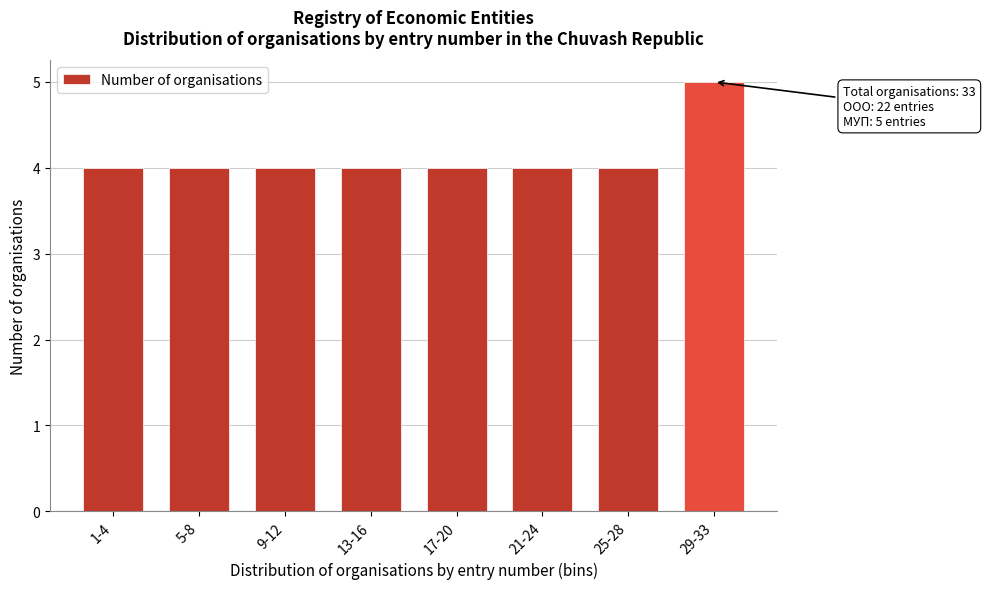

Reading left to right, transcribe all the data shown in this chart.

4	4	4	4	4	4	4	5